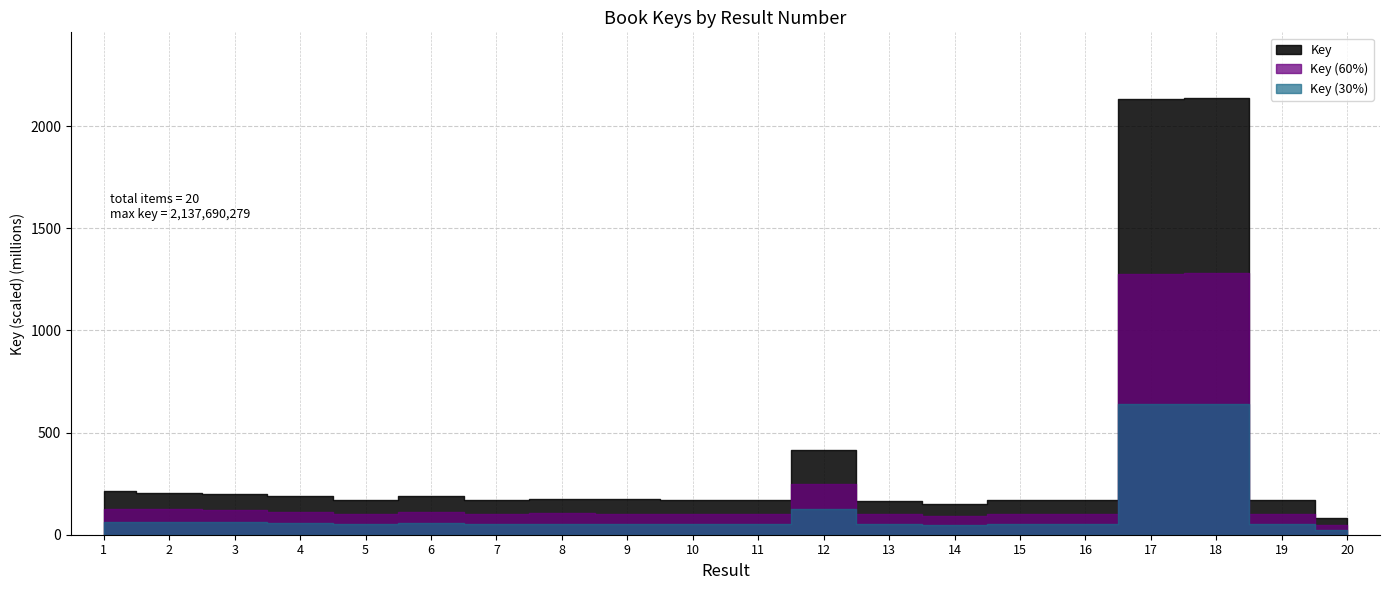

List the labels in order of value, largest first.

18, 17, 12, 1, 2, 3, 6, 4, 8, 9, 16, 7, 11, 10, 19, 5, 15, 13, 14, 20